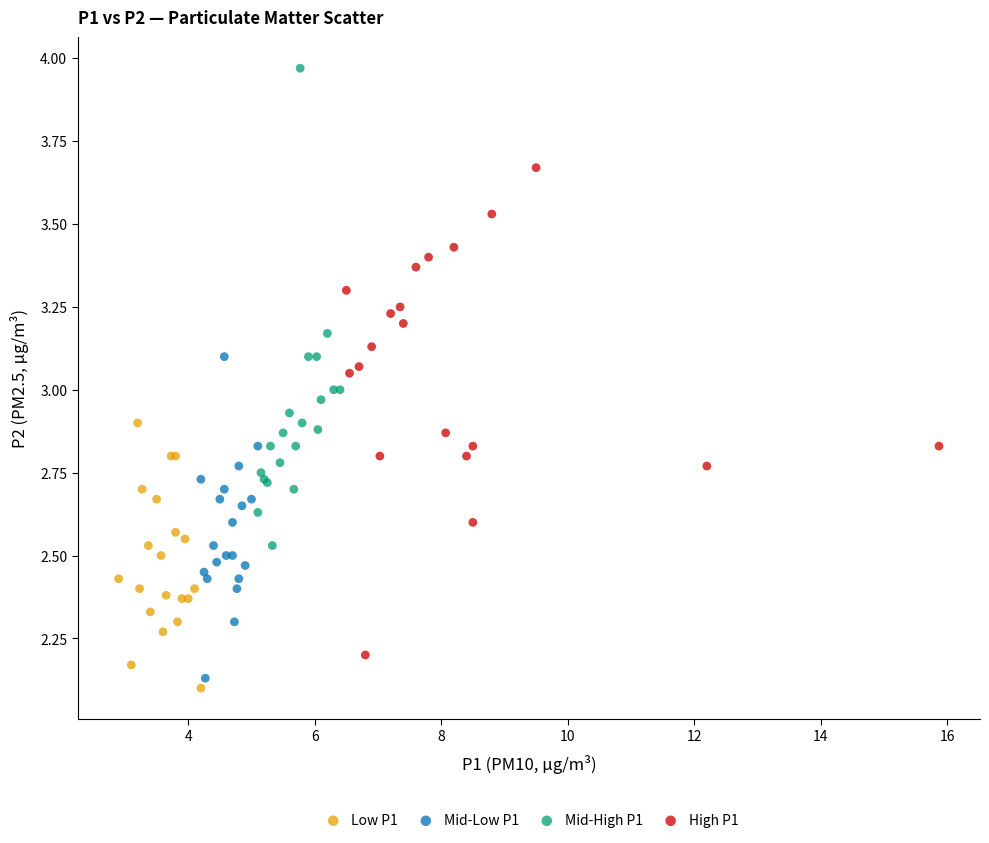

Which series contains the highest Y value?

Mid-High P1